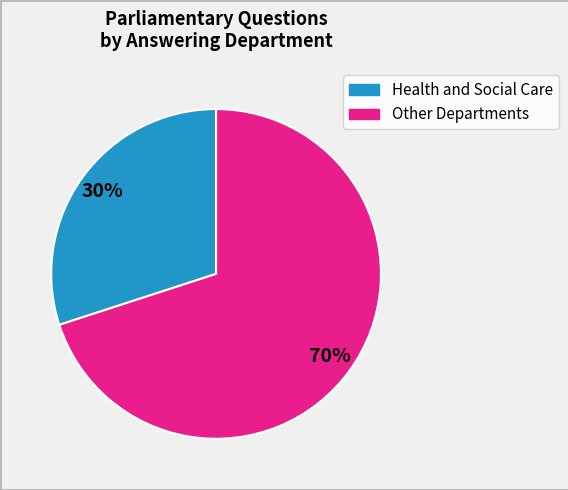

Does any single category account for the majority?

Yes